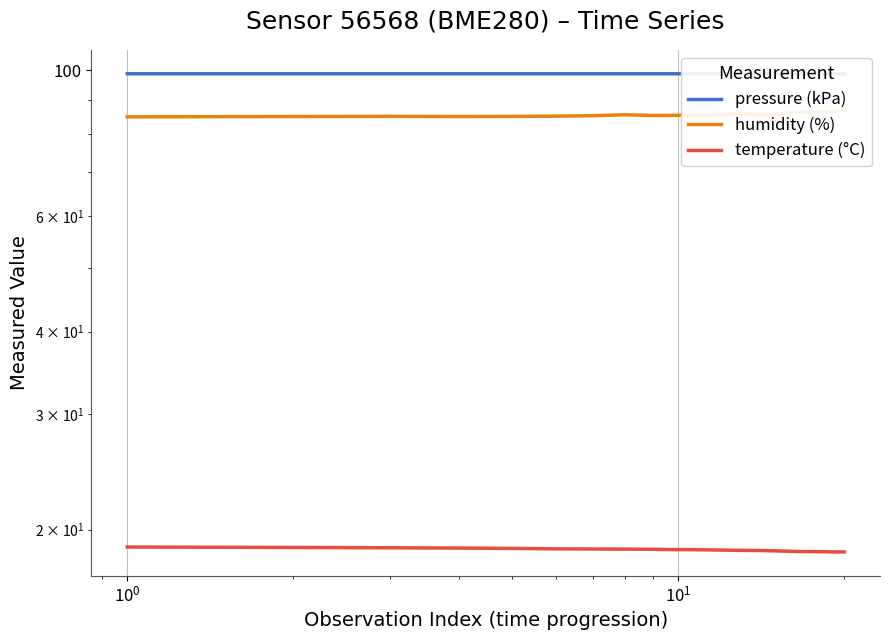

Rank the series by their average value, from lowest to highest.

temperature (°C), humidity (%), pressure (kPa)